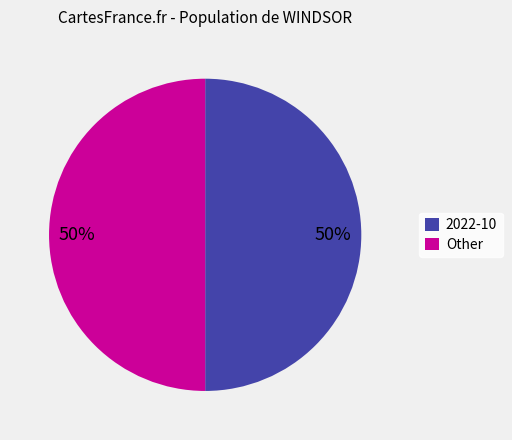

To the nearest percent, what is the average slice percentage?

50%